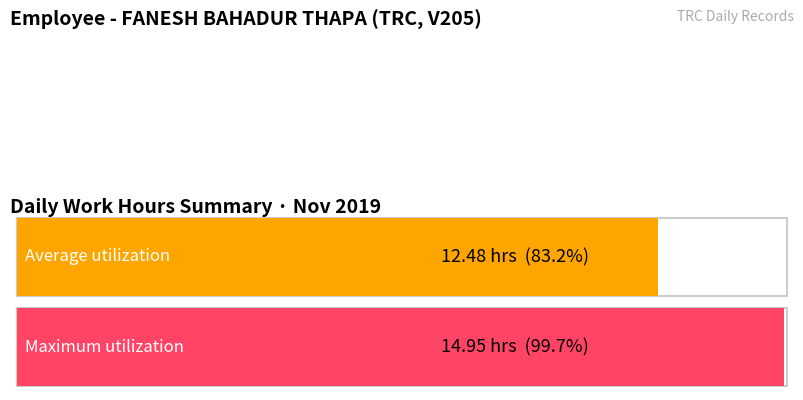

What is the greatest value displayed?

14.9